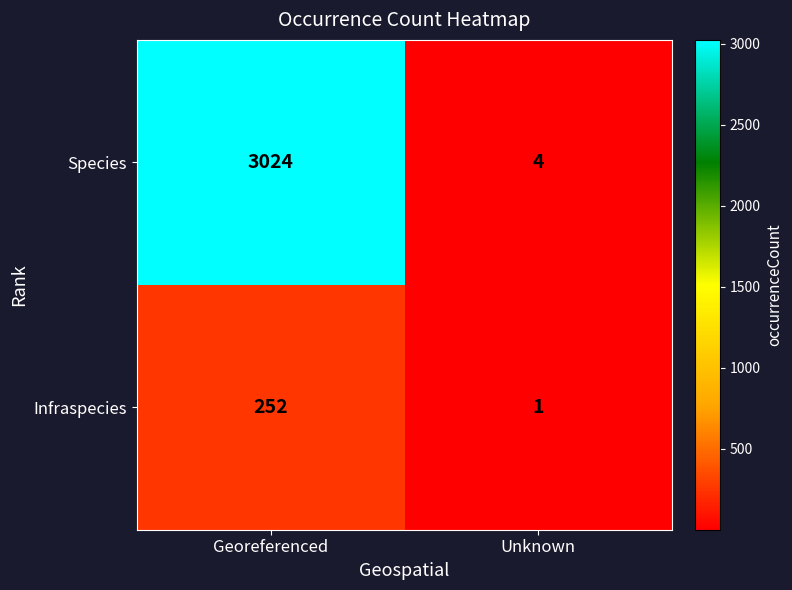

What is the sum of all Infraspecies values?

253